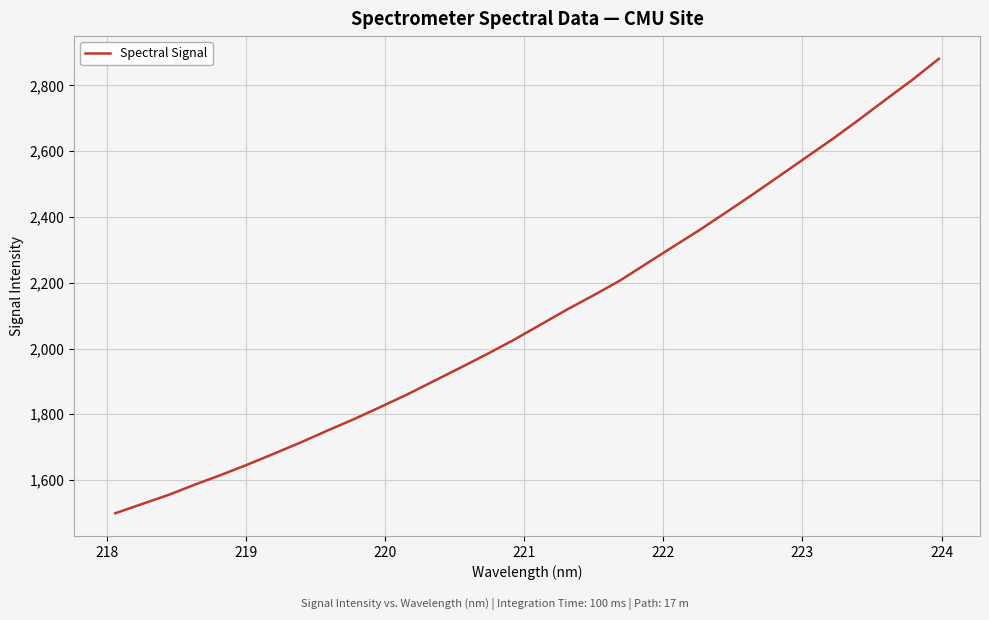

What is the greatest value displayed?

2880.9